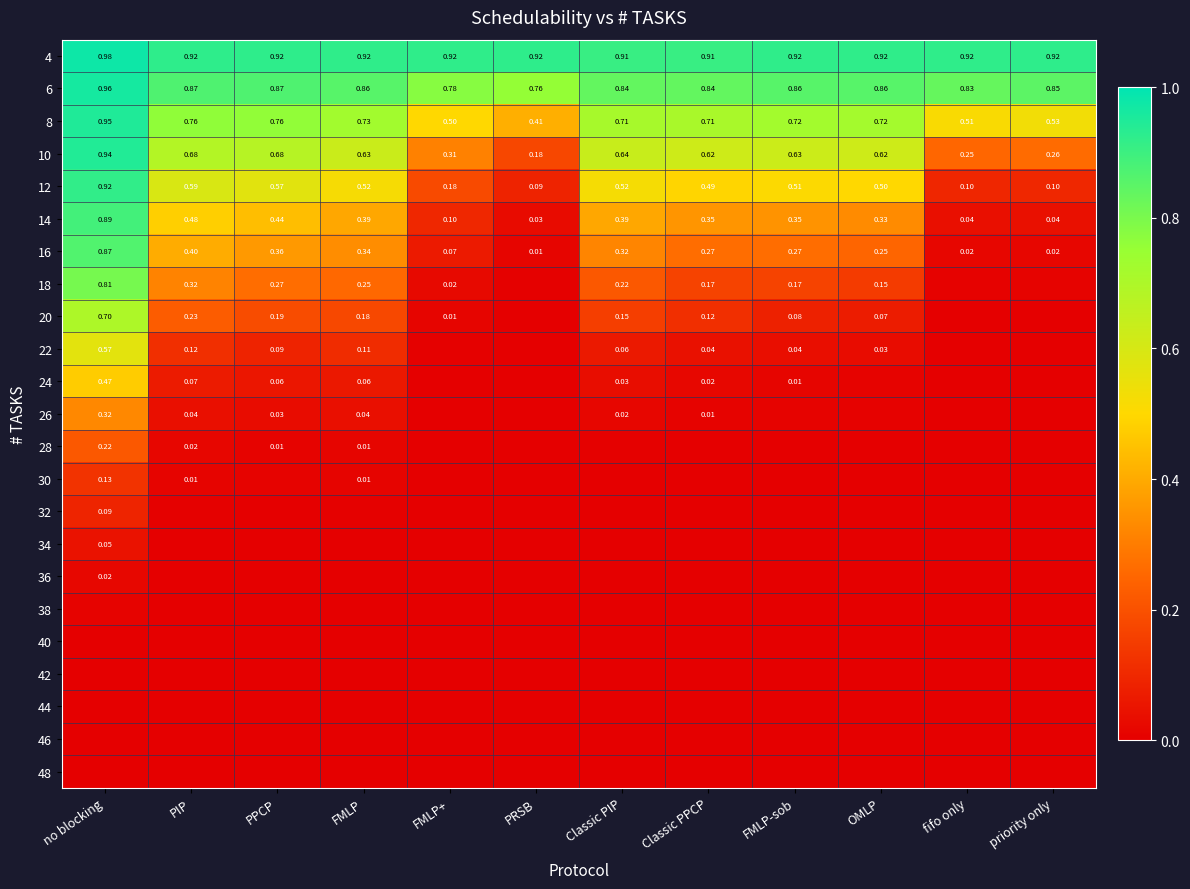

Is it true that 24 equals 0.0 at fifo only?

True